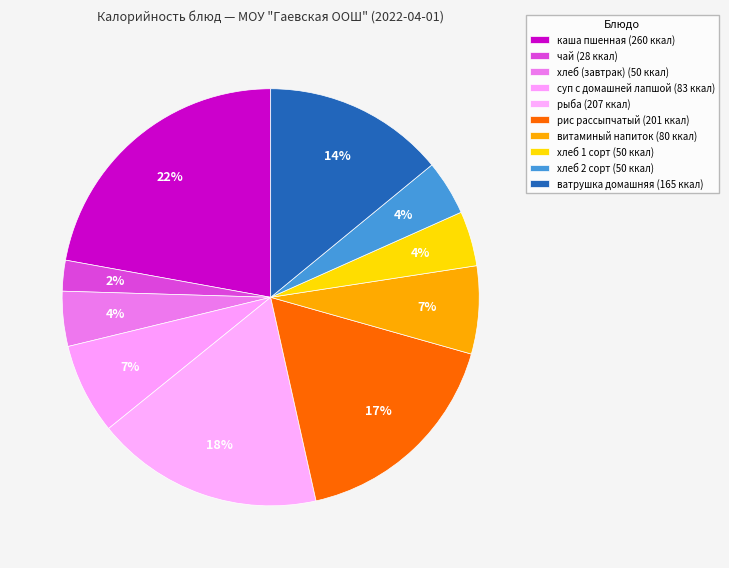

What percentage is the рис рассыпчатый slice, to the nearest percent?

17%